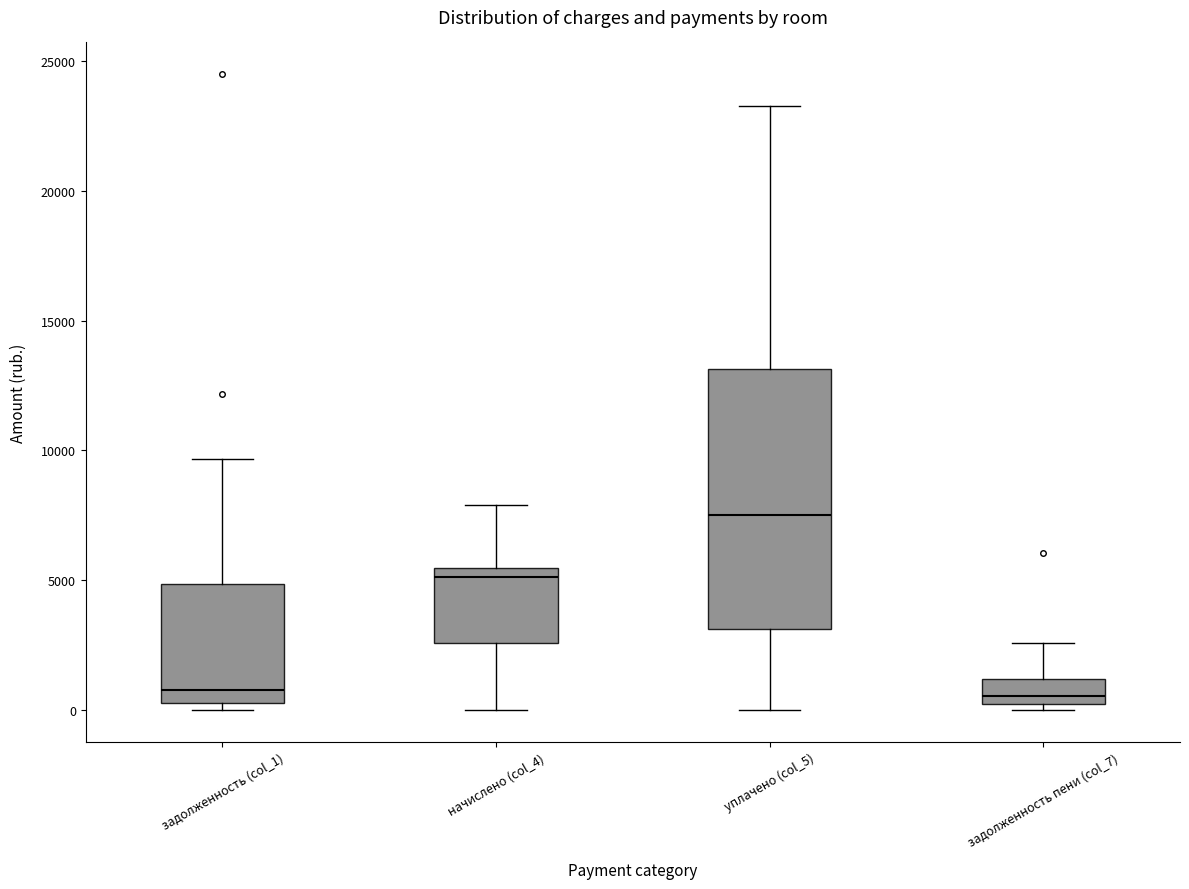

Which box is the tallest, from its lower edge to its upper edge?

уплачено (col_5)